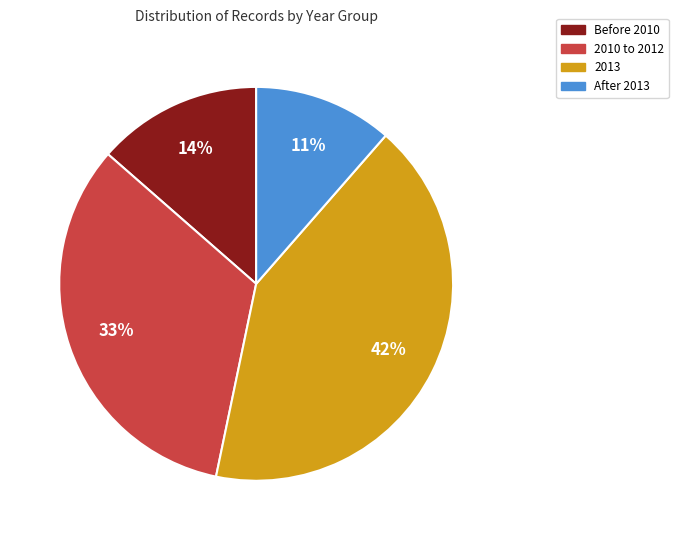

To the nearest percent, what is the average slice percentage?

25%